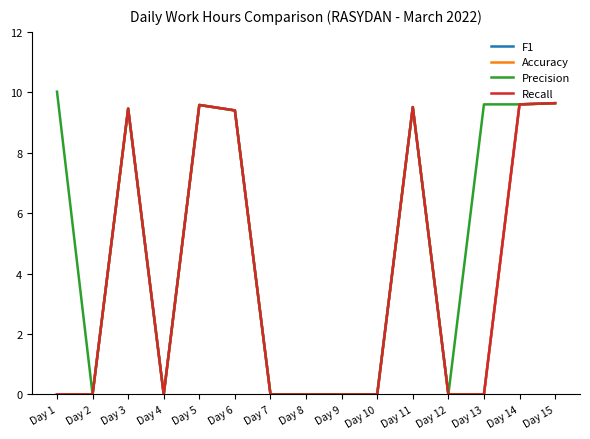

Which series has the largest total across all categories?

Precision